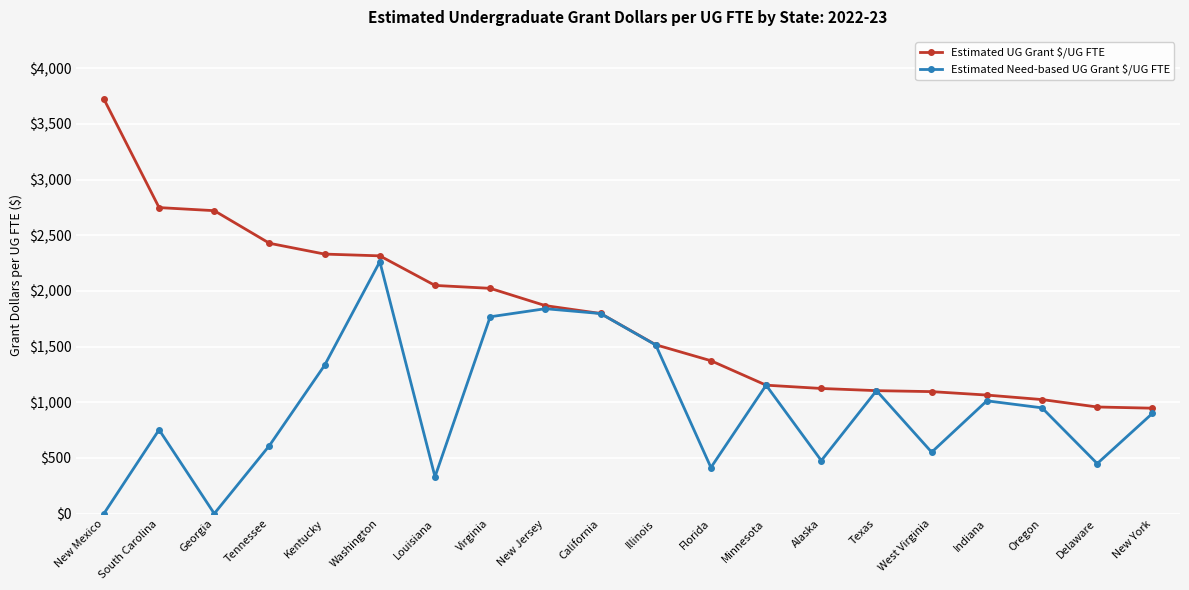

In Estimated Need-based UG Grant $/UG FTE, how many points are higher than both neighbors (excluding endpoints)?

6